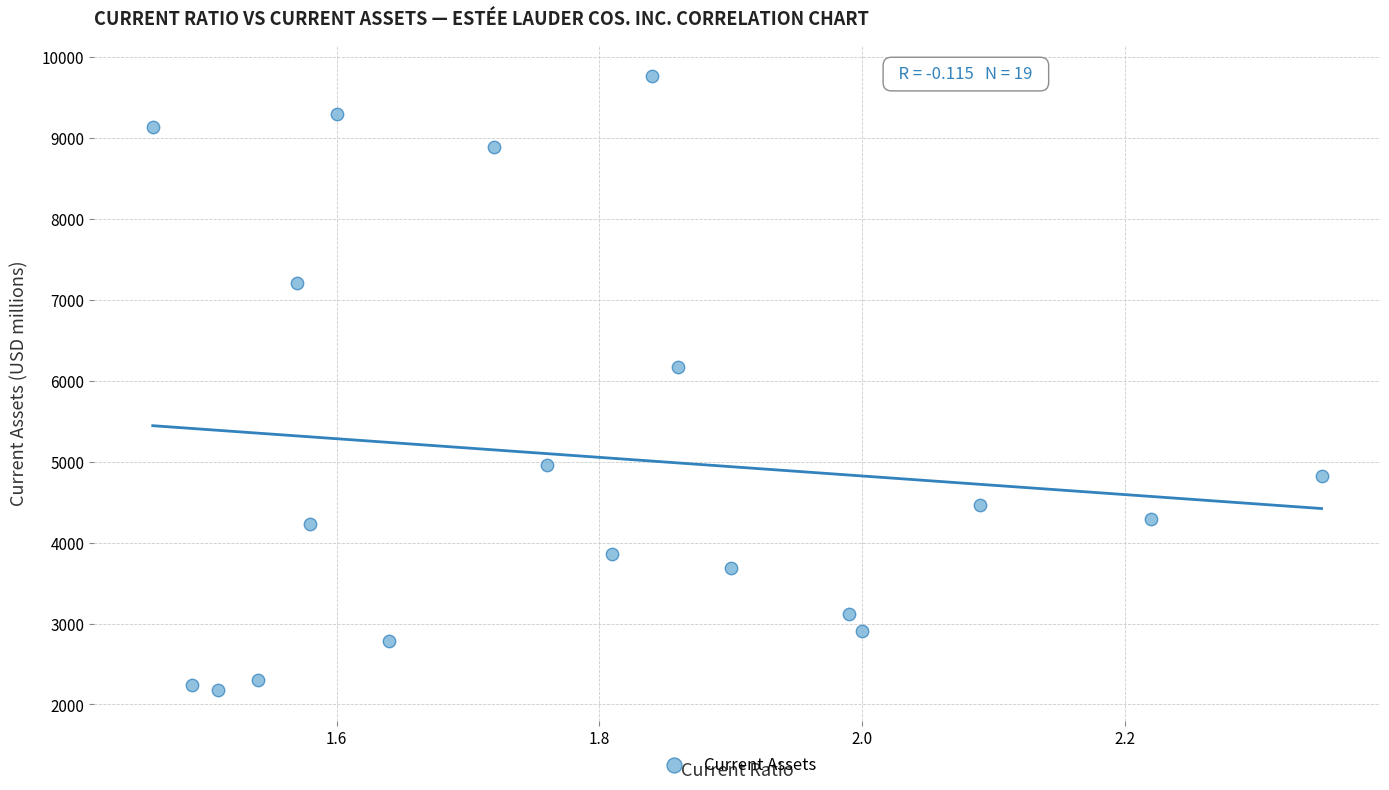

What Y value in the scatter plot is closest to 5972?

6168